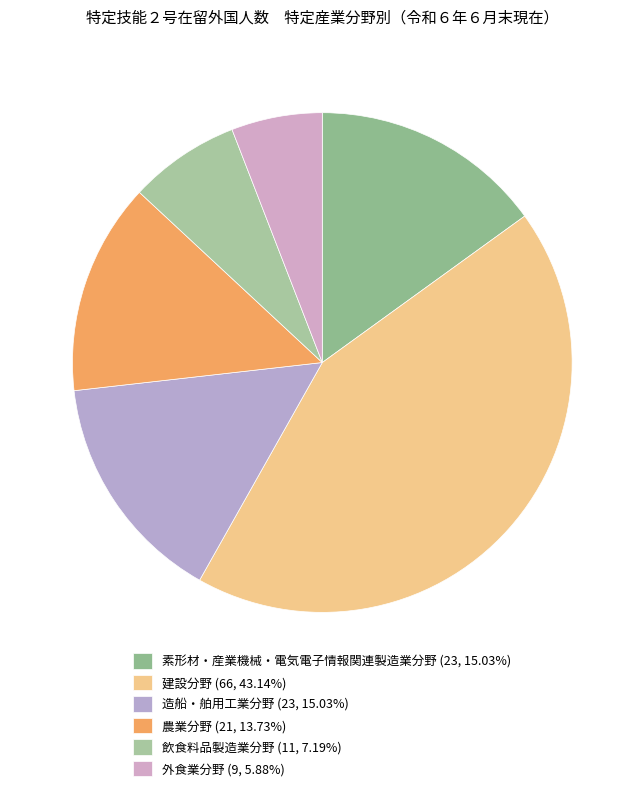

How many slices are in this pie chart?

6